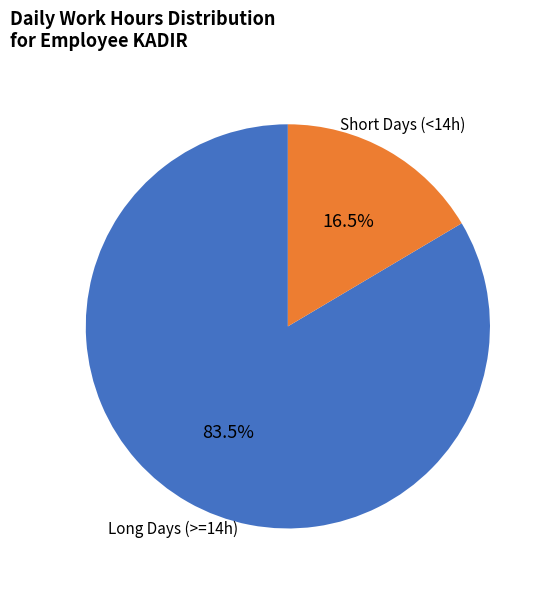

Does any single category account for the majority?

Yes